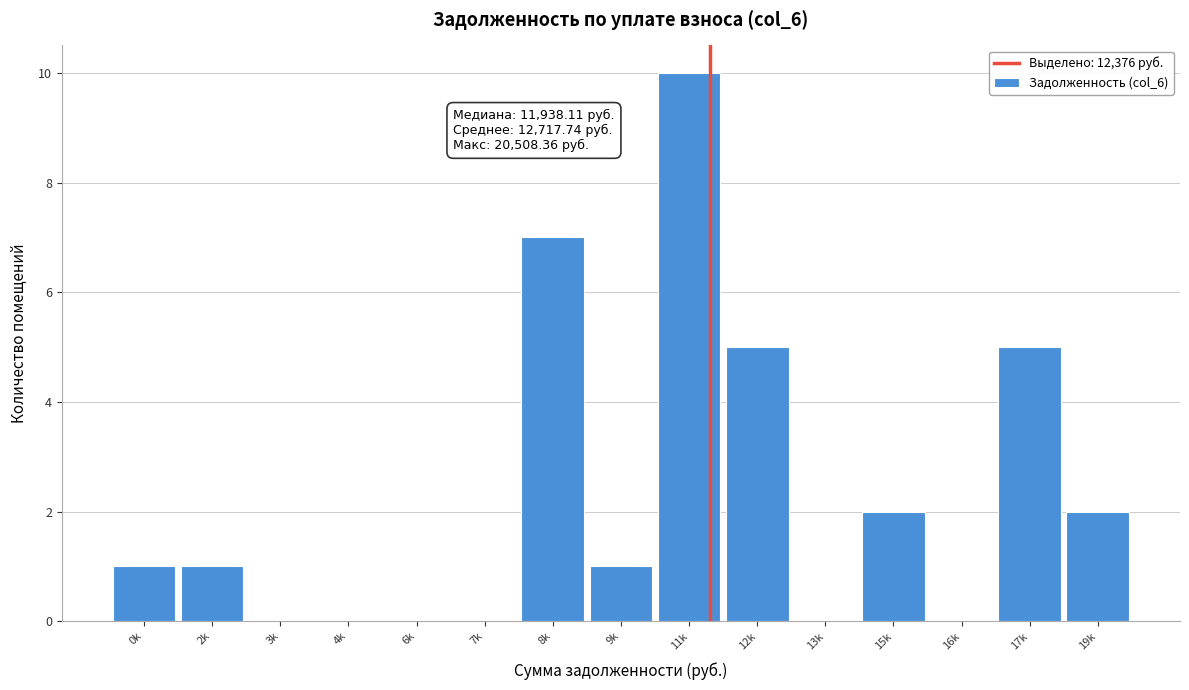

Reading left to right, list all the values displayed in this chart.

0k=1	2k=1	3k=0	4k=0	6k=0	7k=0	8k=7	9k=1	11k=10	12k=5	13k=0	15k=2	16k=0	17k=5	19k=2